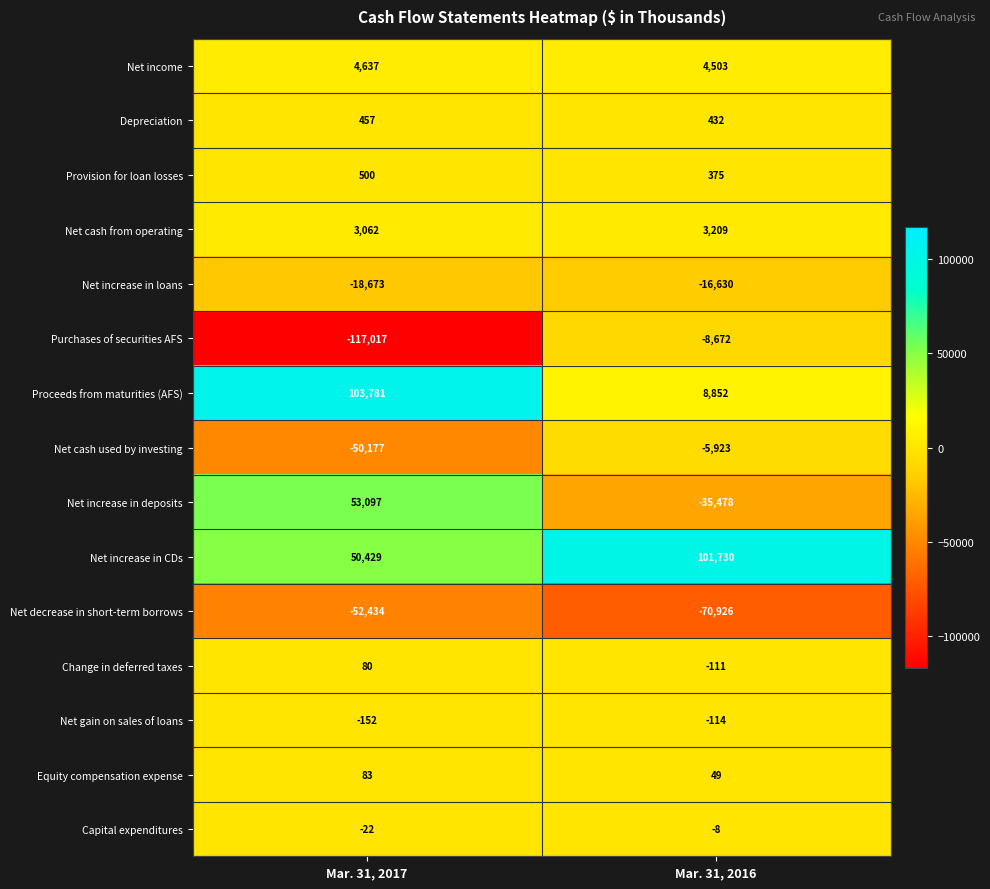

Is it true that Purchases of securities AFS equals -3921 at Mar. 31, 2016?

False